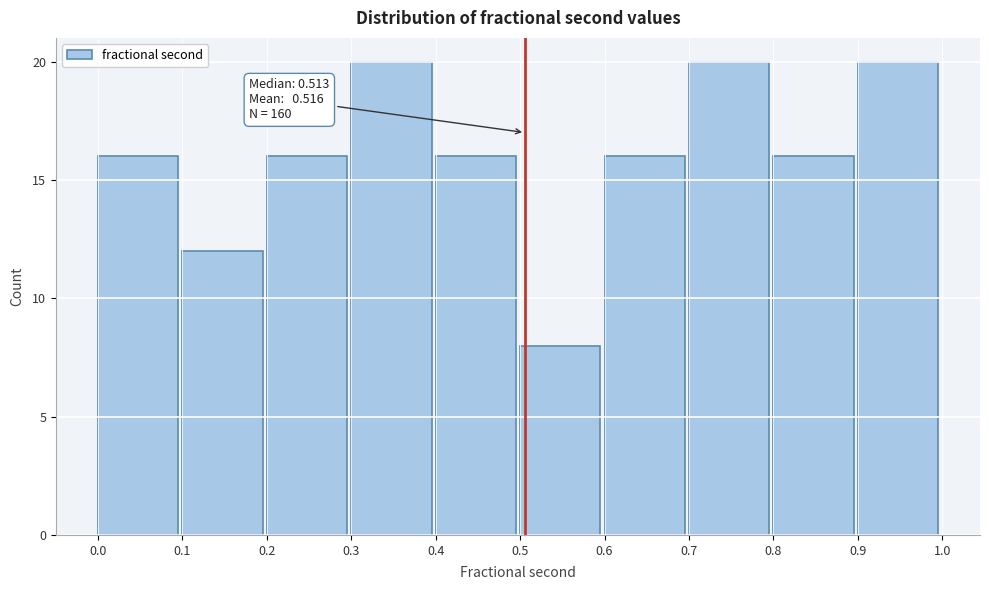

Reading left to right, list all the values displayed in this chart.

0.0=16	0.1=12	0.2=16	0.3=20	0.4=16	0.5=8	0.6=16	0.7=20	0.8=16	0.9=20